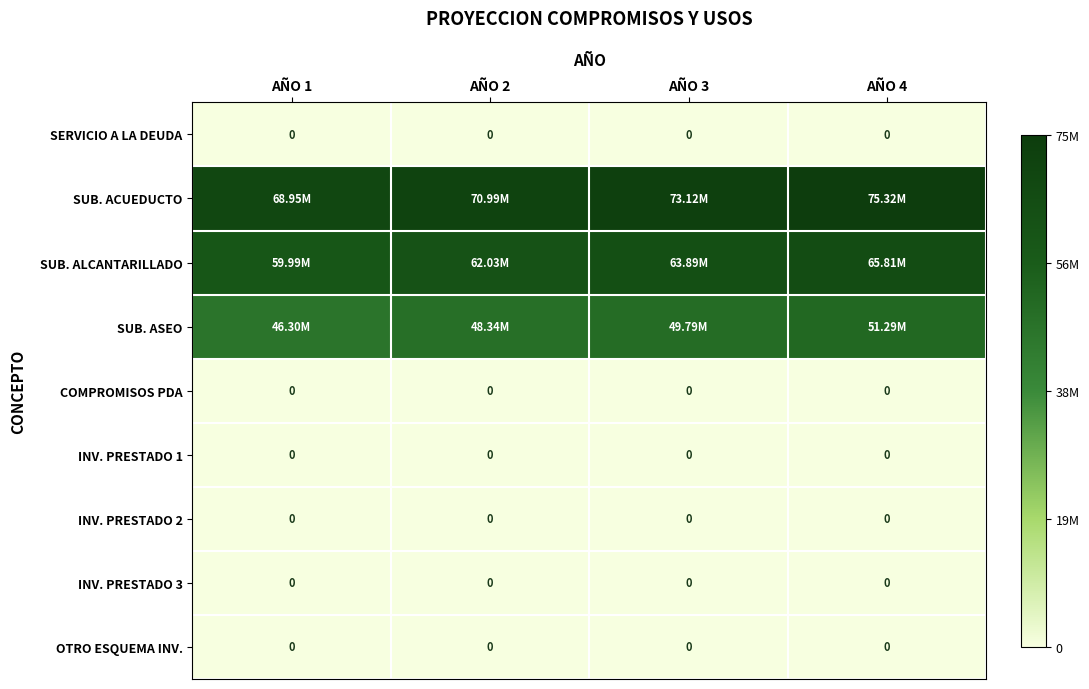

Rank the series at AÑO 1 from highest to lowest value.

SUB. ACUEDUCTO, SUB. ALCANTARILLADO, SUB. ASEO, SERVICIO A LA DEUDA, COMPROMISOS PDA, INV. PRESTADO 1, INV. PRESTADO 2, INV. PRESTADO 3, OTRO ESQUEMA INV.